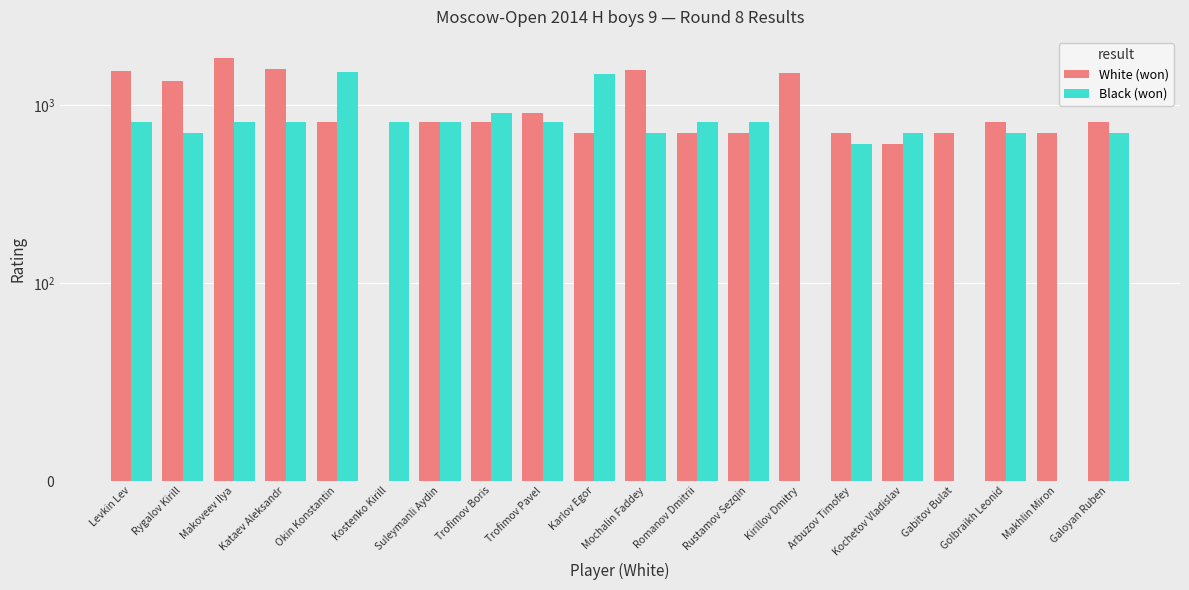

Where is White (won) nearest to the value 918?

Trofimov Pavel